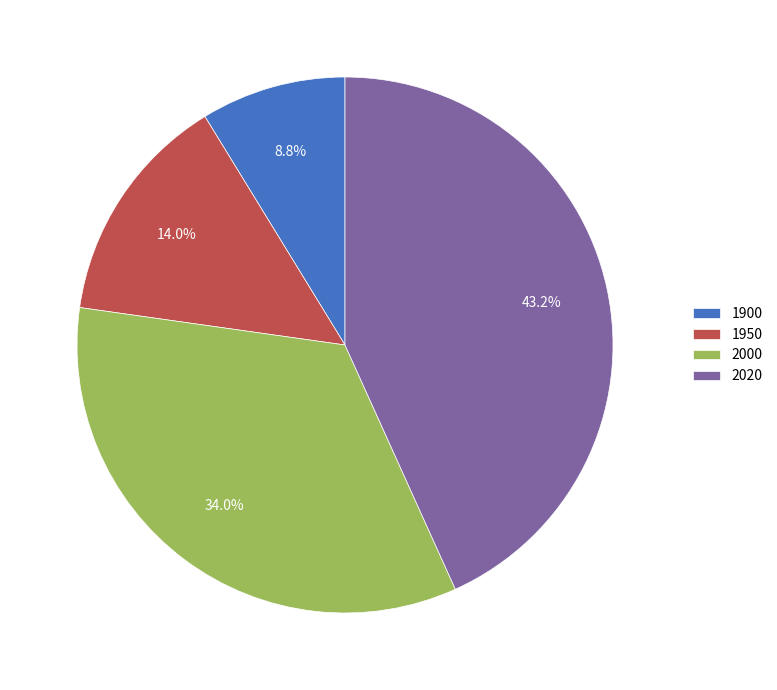

Is there any slice that represents more than half of the pie?

No